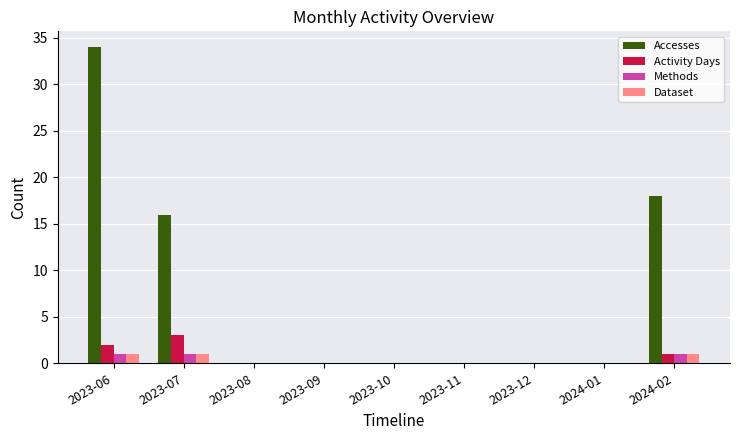

Reading left to right, list all the values displayed in this chart.

Accesses: 34	16	0	0	0	0	0	0	18
Activity Days: 2	3	0	0	0	0	0	0	1
Methods: 1	1	0	0	0	0	0	0	1
Dataset: 1	1	0	0	0	0	0	0	1